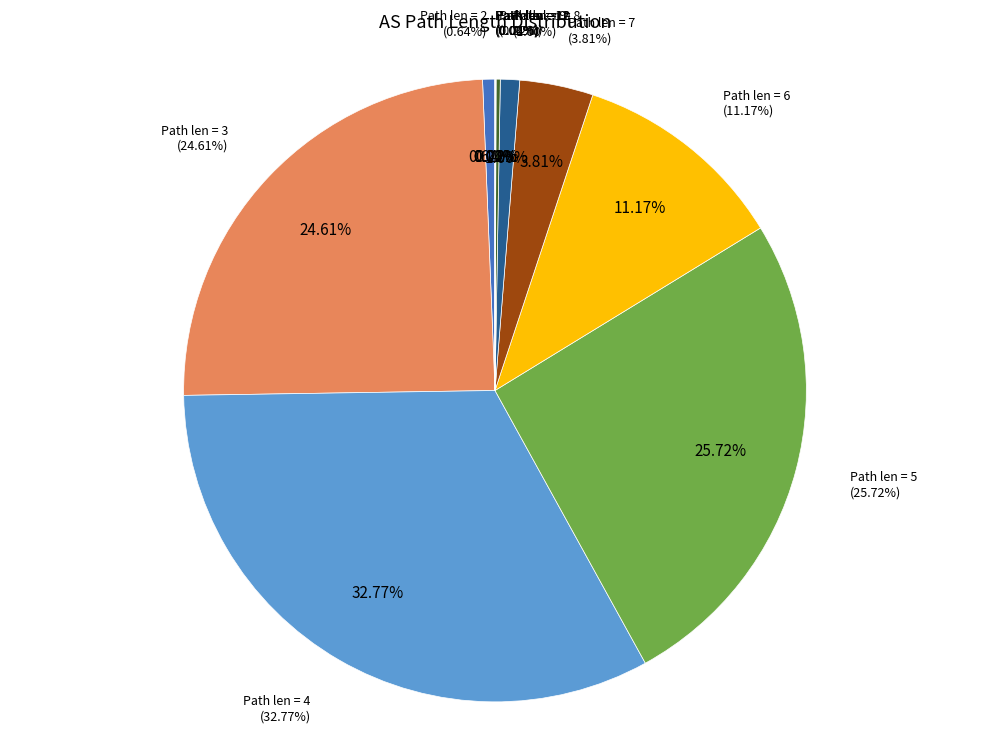

Which slice is the smallest?

12